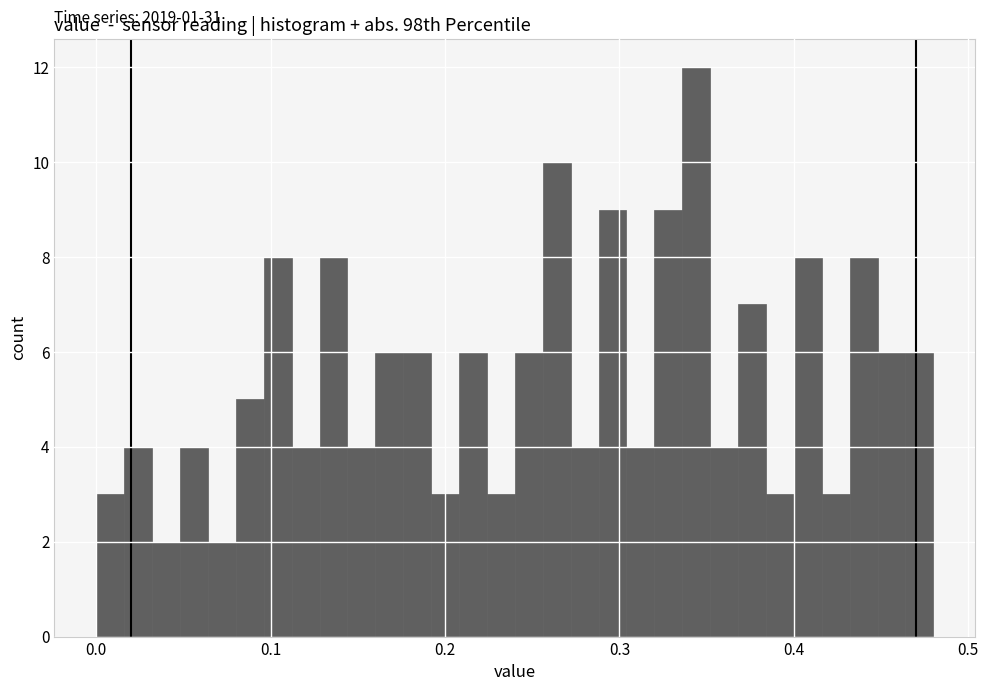

Around what value on the x-axis is the tallest bar? Give the approximate position of its centre, as read against the axis.

0.34